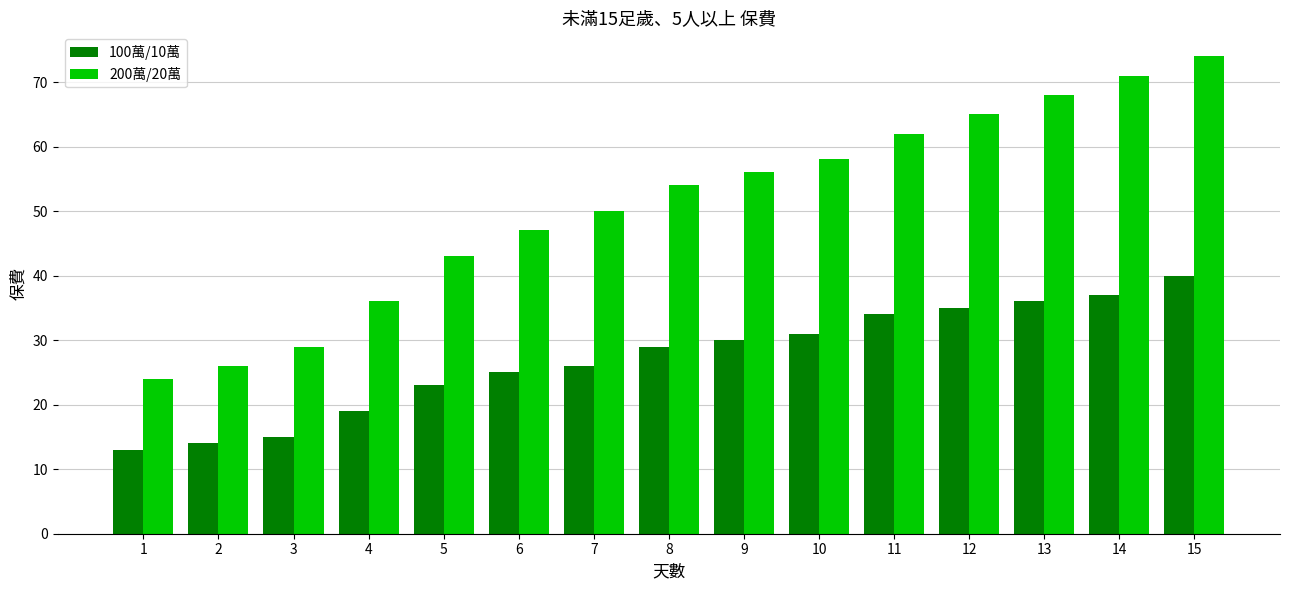

Reading left to right, what are all the values shown in this chart?

100萬/10萬: 13	14	15	19	23	25	26	29	30	31	34	35	36	37	40
200萬/20萬: 24	26	29	36	43	47	50	54	56	58	62	65	68	71	74